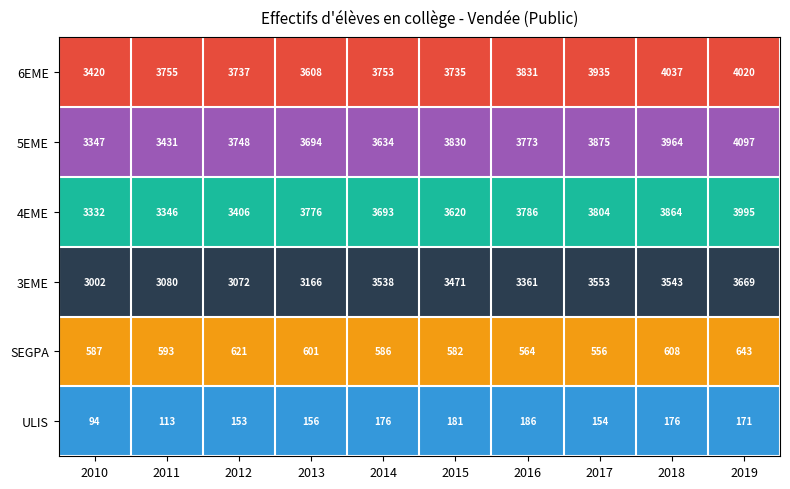

The ULIS series shows 149 at 2010. True or false?

False